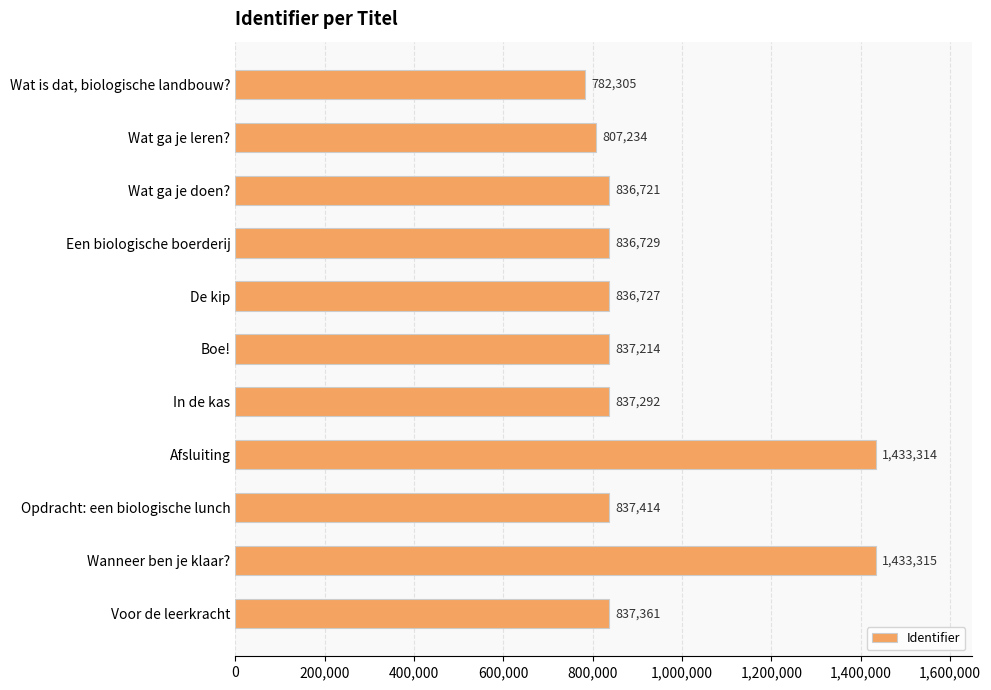

At which label is the value closest to 1107810?

Opdracht: een biologische lunch